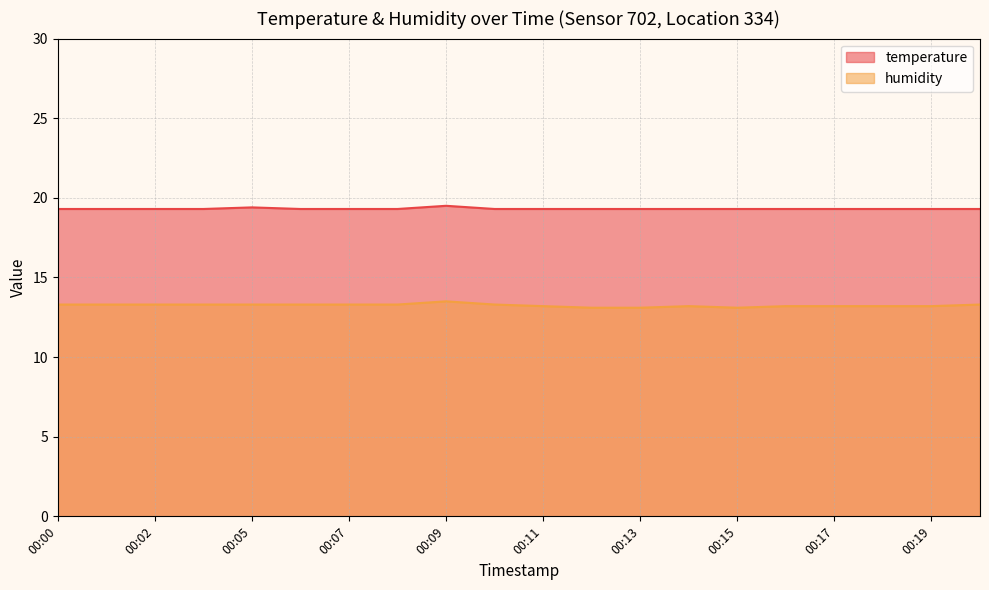

Reading left to right, what are all the values shown in this chart?

temperature: 19.3	19.3	19.3	19.3	19.4	19.3	19.3	19.3	19.5	19.3	19.3	19.3	19.3	19.3	19.3	19.3	19.3	19.3	19.3	19.3
humidity: 13.3	13.3	13.3	13.3	13.3	13.3	13.3	13.3	13.5	13.3	13.2	13.1	13.1	13.2	13.1	13.2	13.2	13.2	13.2	13.3